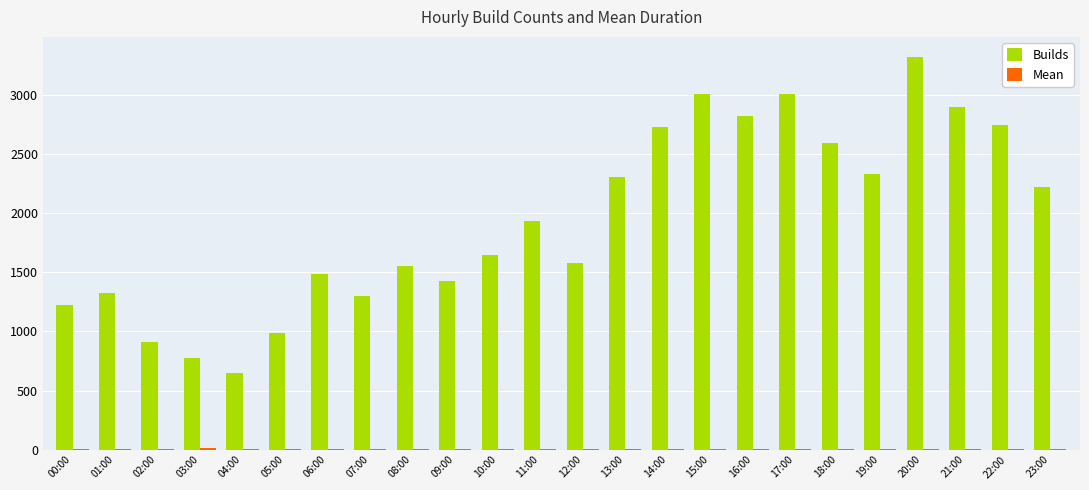

True or false: Builds has a value of 561.7 at 09:00.

False